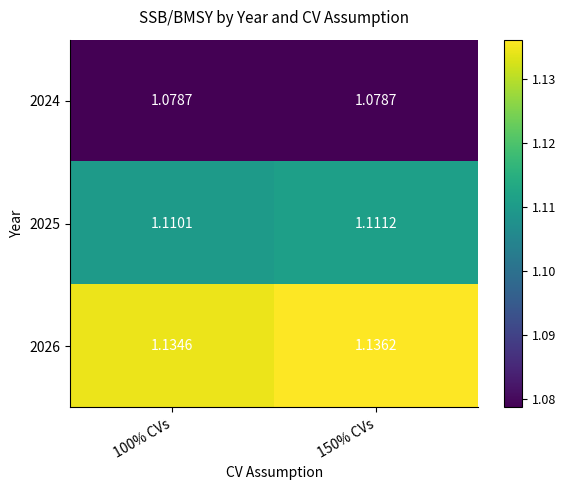

What is the total value across all series at 150% CVs?

3.3